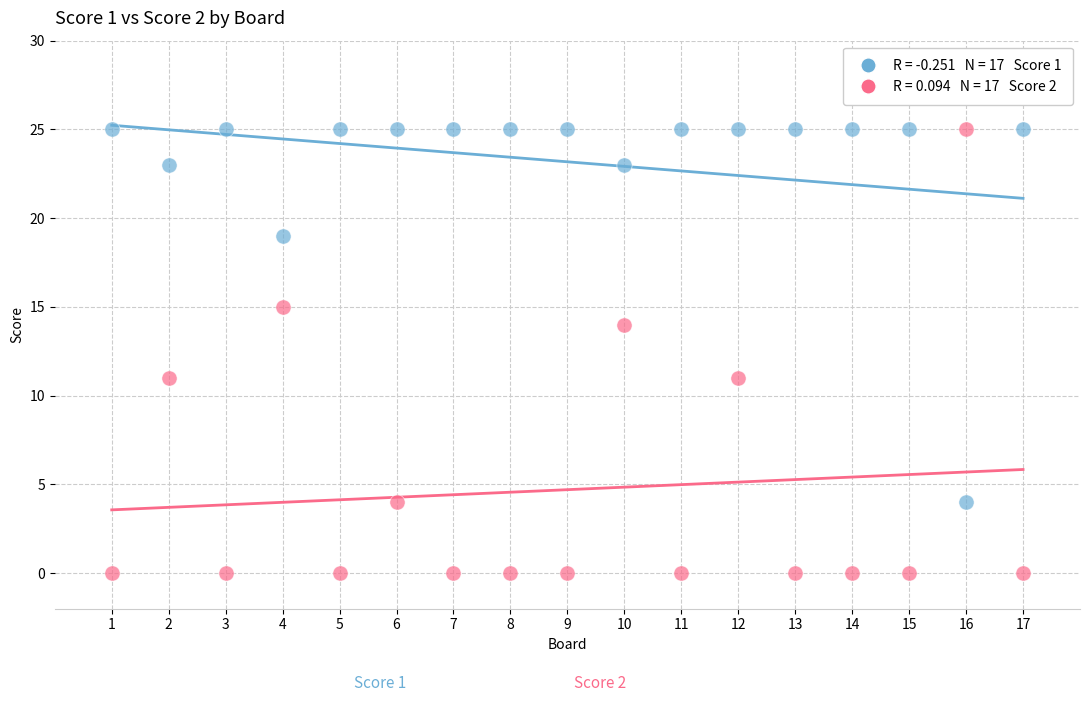

Across all data points, what is the range of Y values (max minus min)?

25